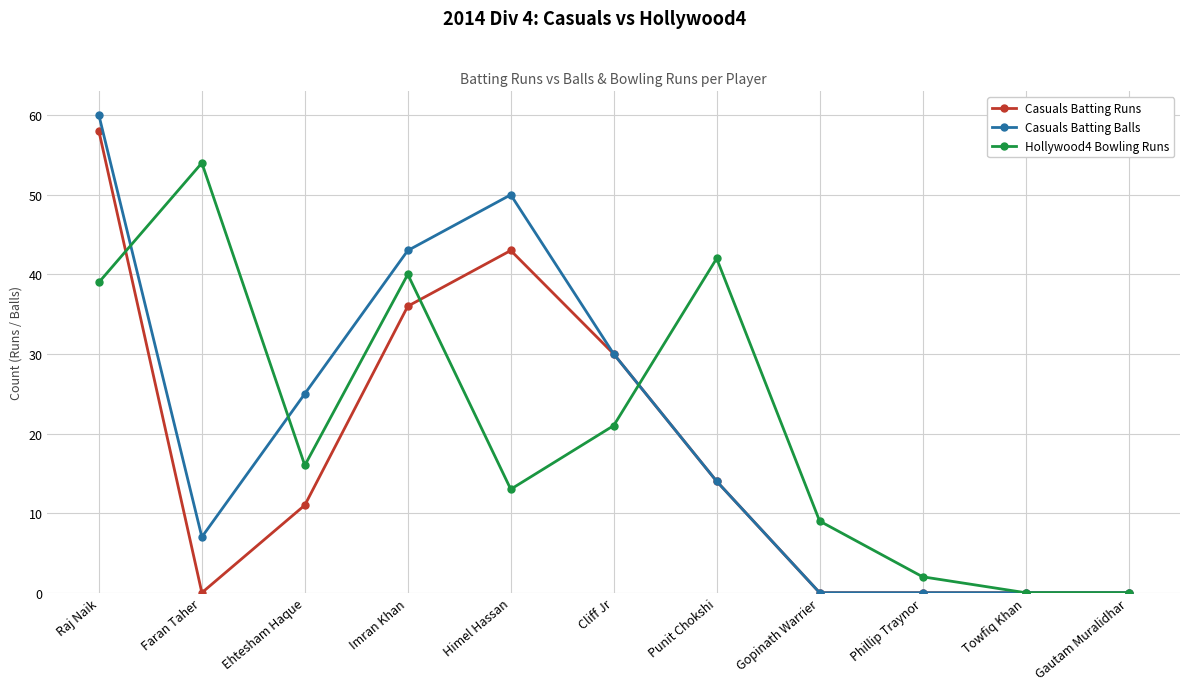

What is the maximum value shown in the chart?

60